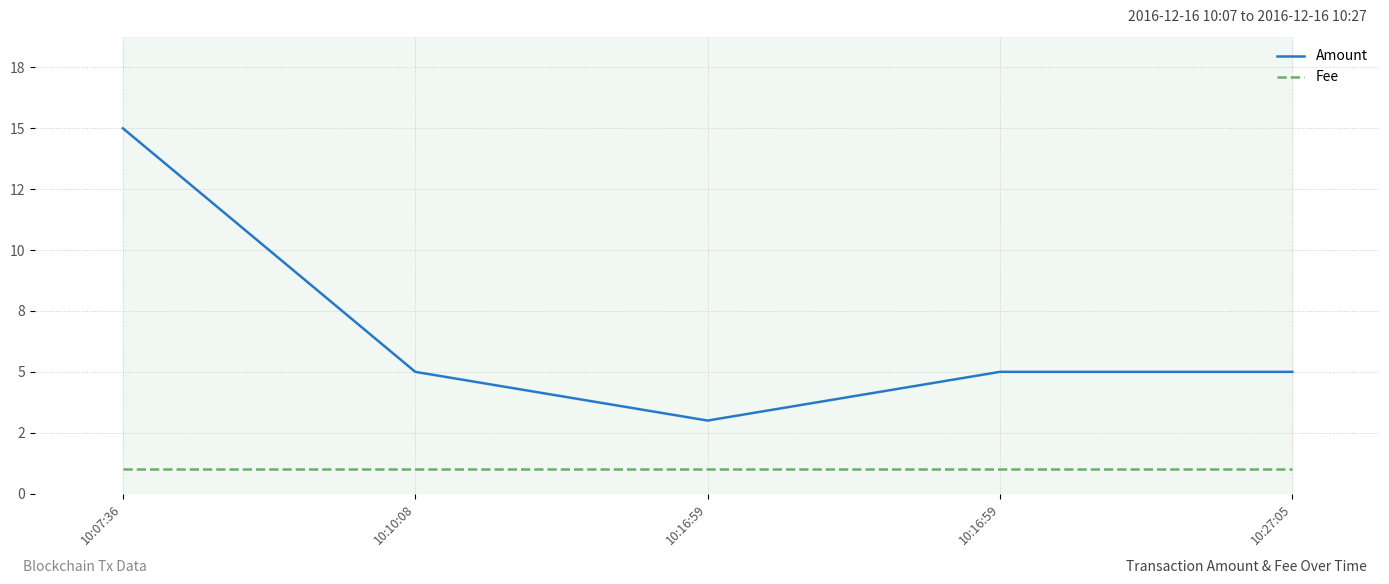

What is the maximum value shown in the chart?

15